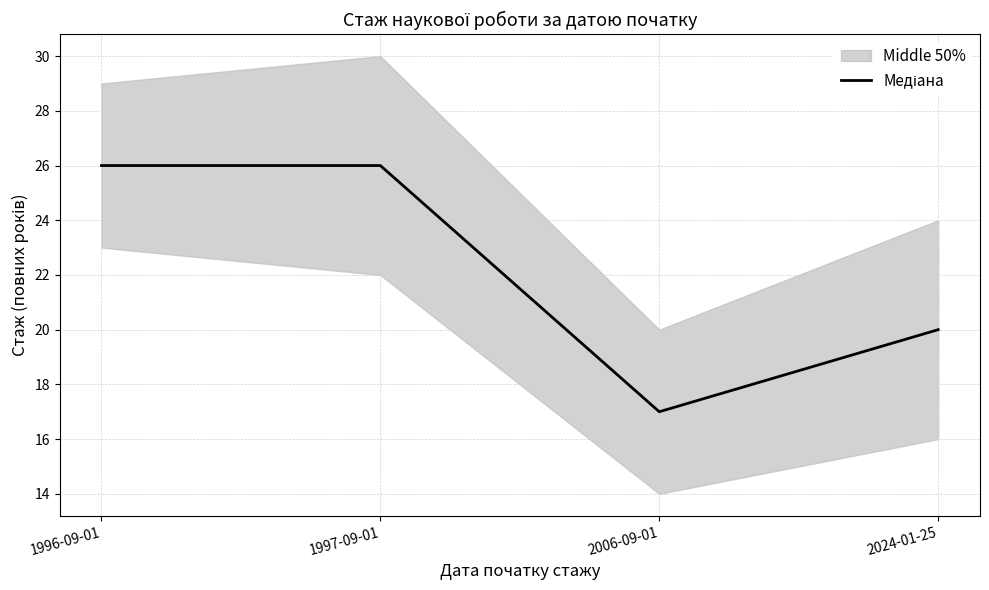

What is the label of the 4th point from the right?

1996-09-01